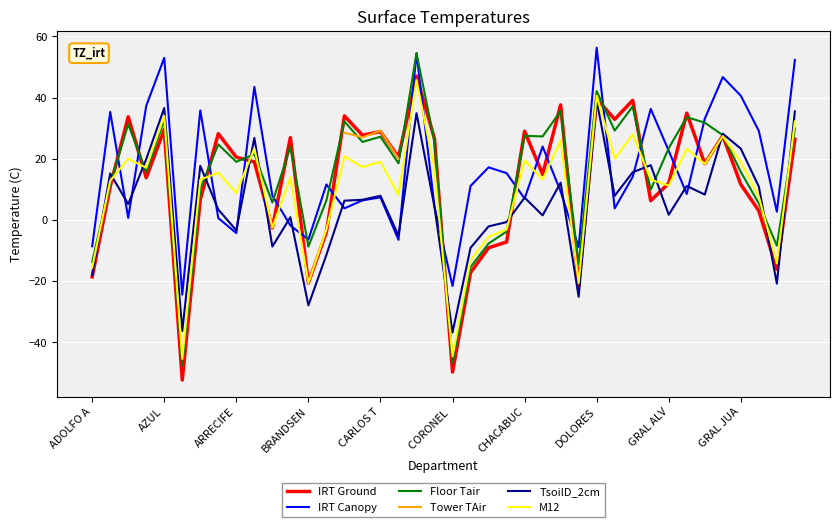

True or false: M12 and IRT Canopy intersect in this chart.

True